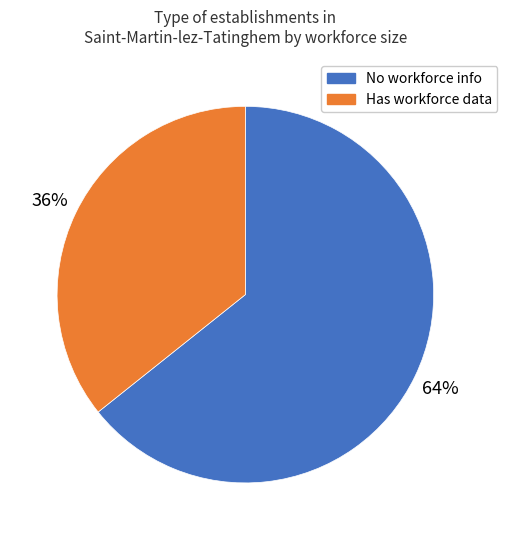

What is the largest slice in the pie chart?

No workforce info